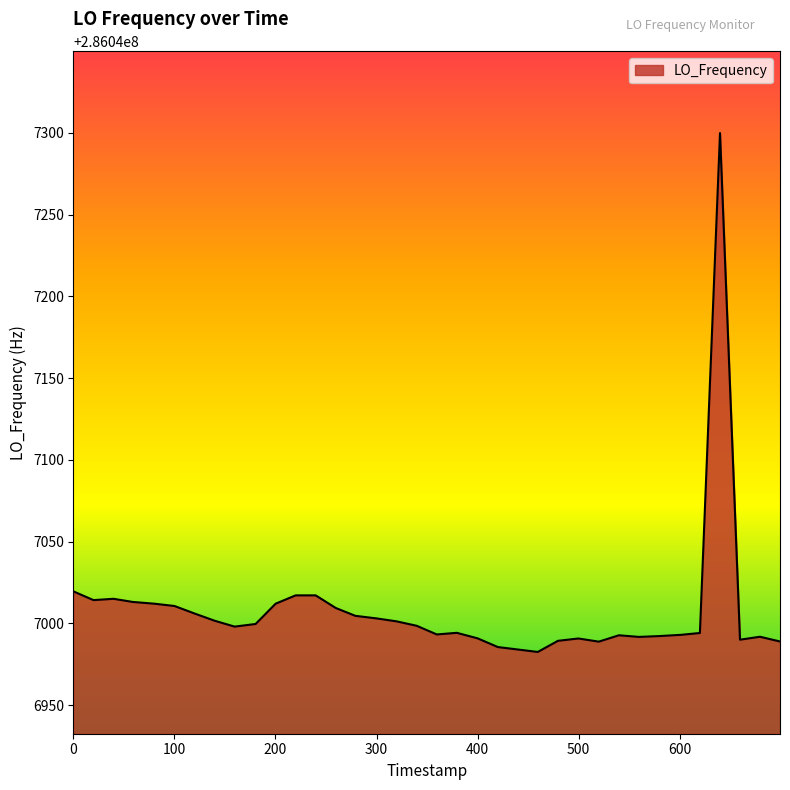

What is the smallest value displayed?

286046982.6